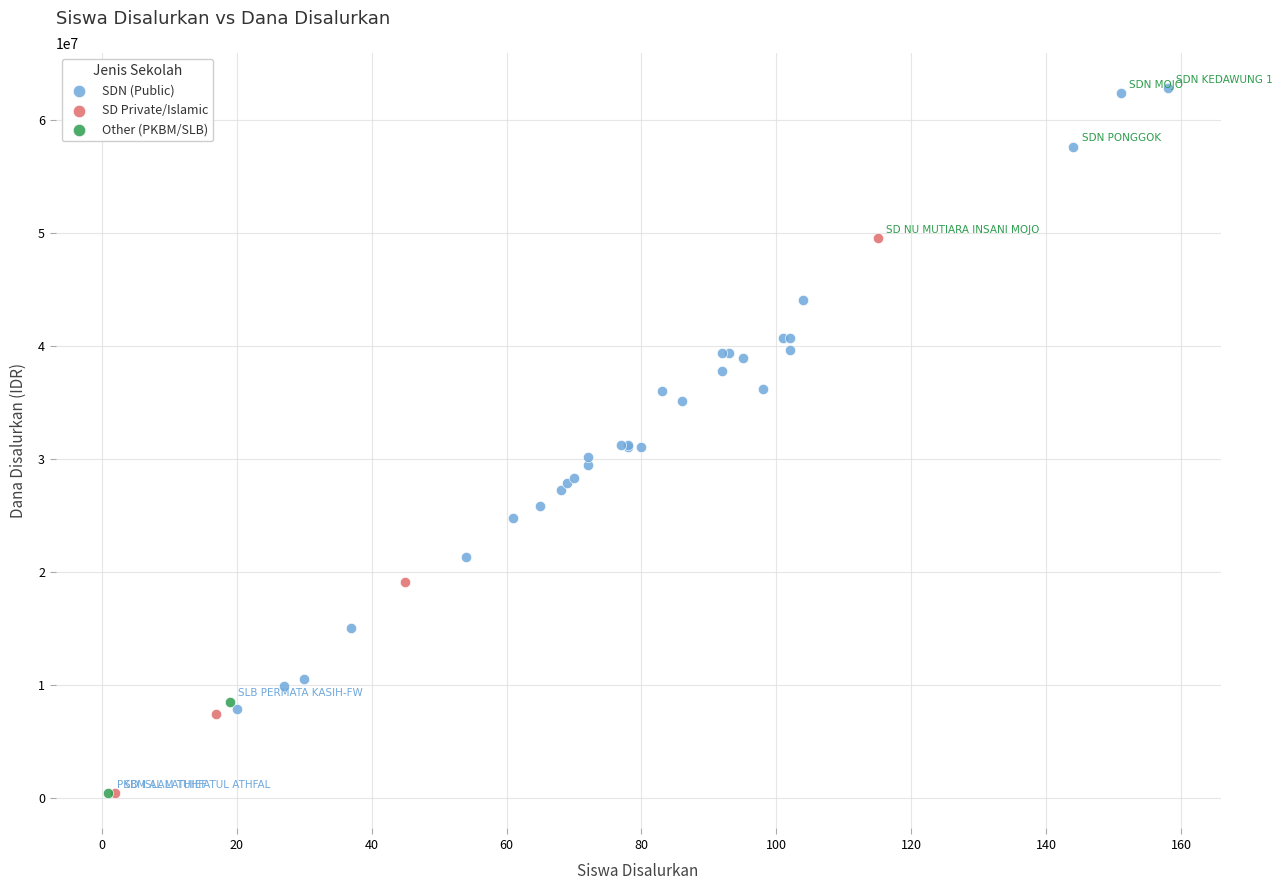

Which series has the largest Y range (max minus min)?

SDN (Public)